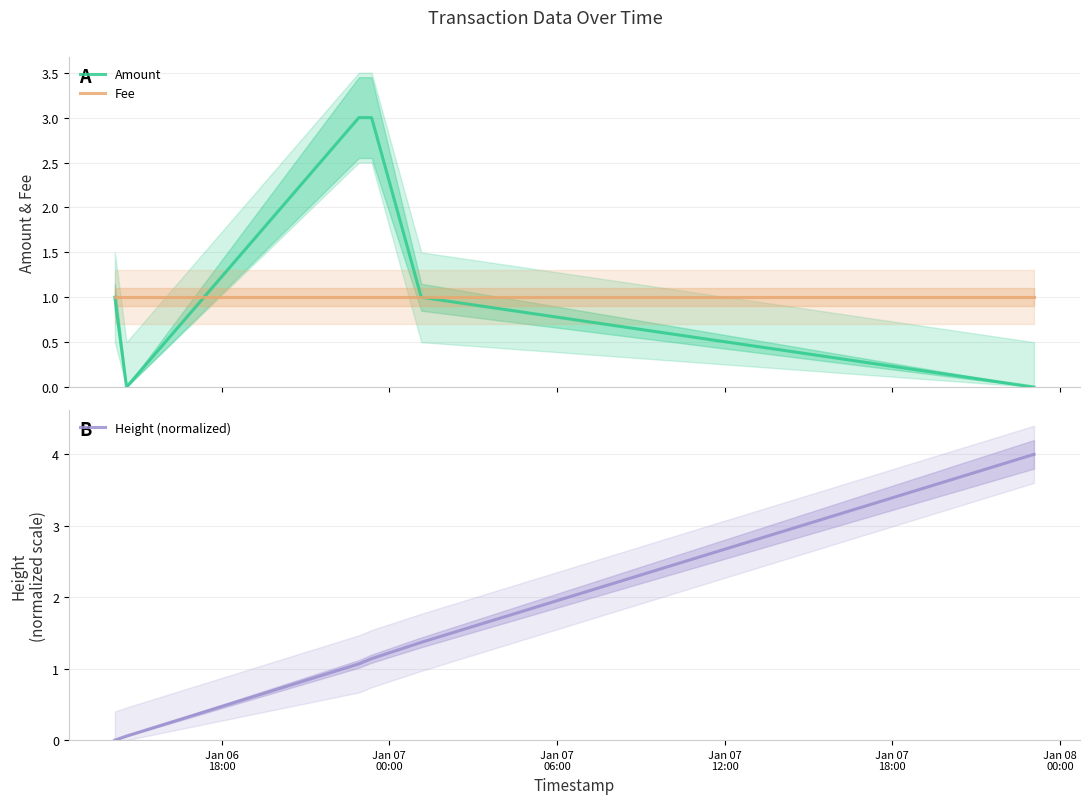

How many intersections are there between Height (normalized) and Amount?

3